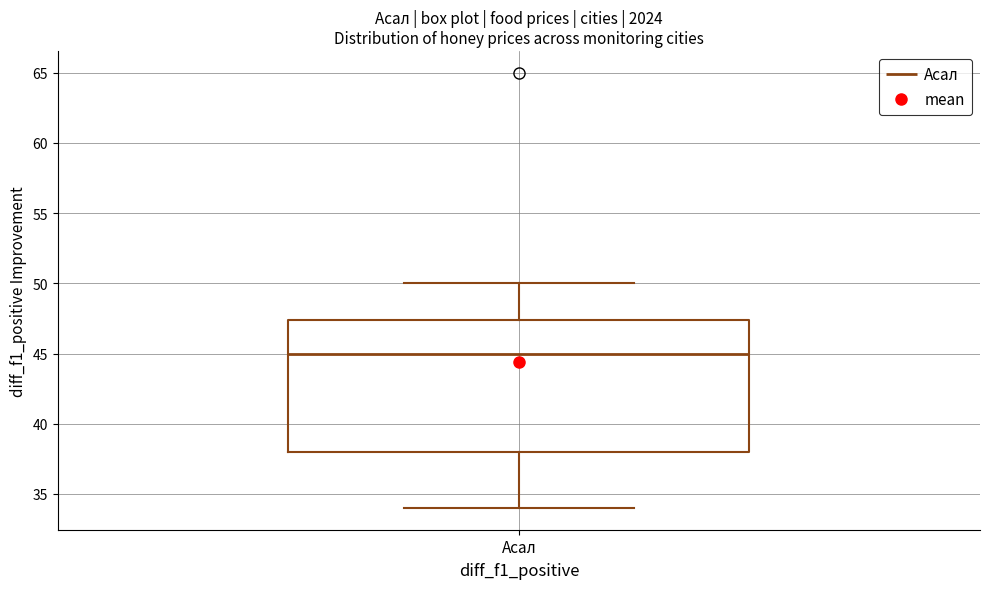

Transcribe this box plot: give where the median line is, the range the box spans, and where the two whiskers end, as read against the y-axis. The values are not printed on the chart, so give them approximately, as read against the axis.

median 45.0, box 38.0 to 47.5, whiskers 34.0 to 50.0